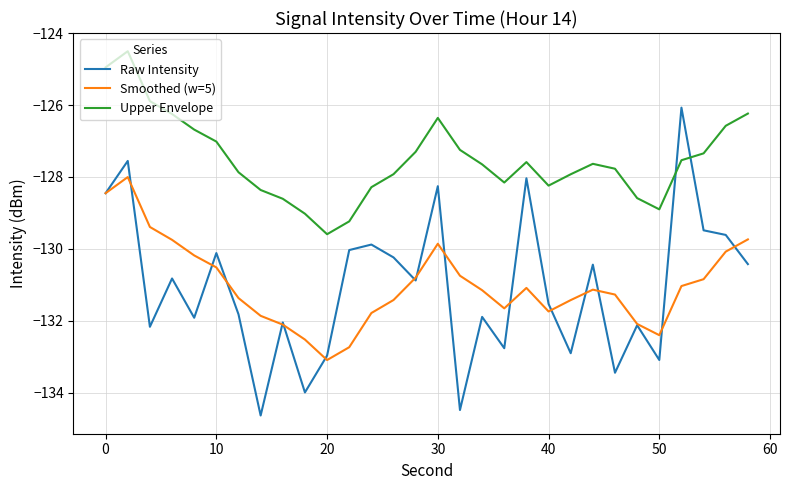

What is the smallest value displayed?

-134.6